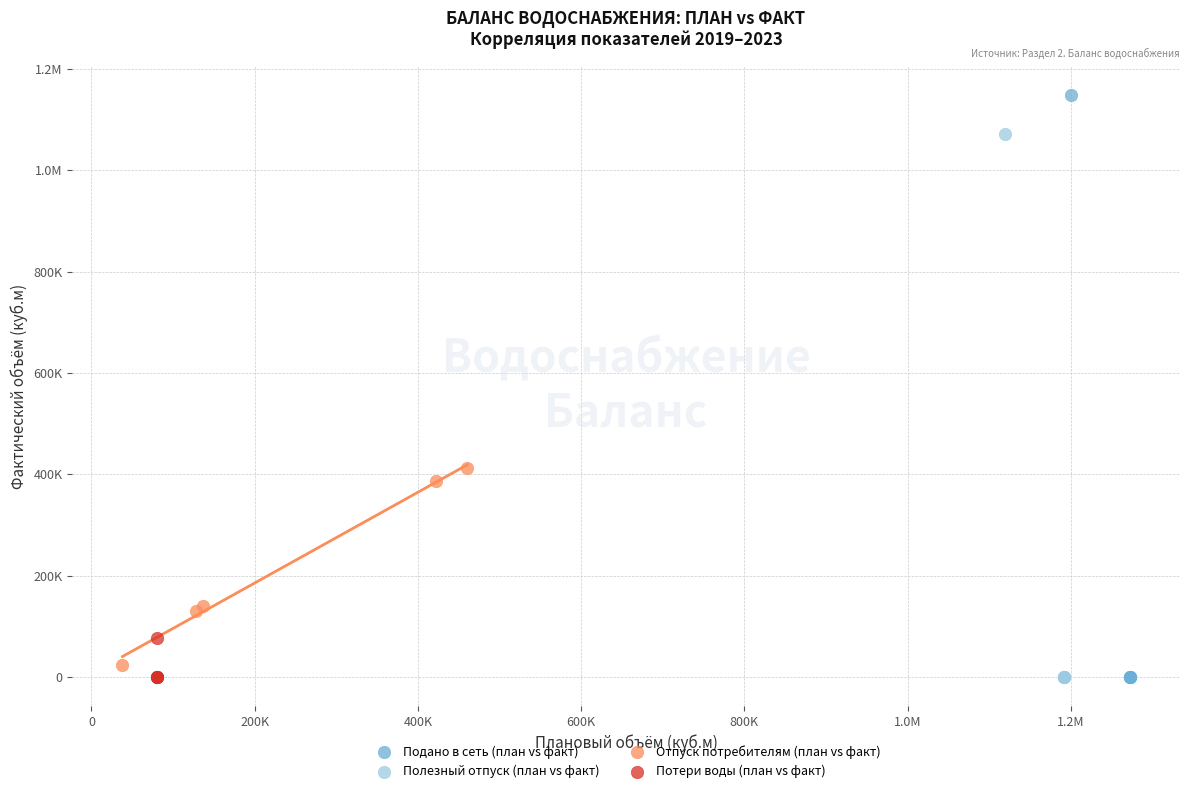

What are all the series names shown in the legend?

Подано в сеть (план vs факт), Полезный отпуск (план vs факт), Отпуск потребителям (план vs факт), Потери воды (план vs факт)